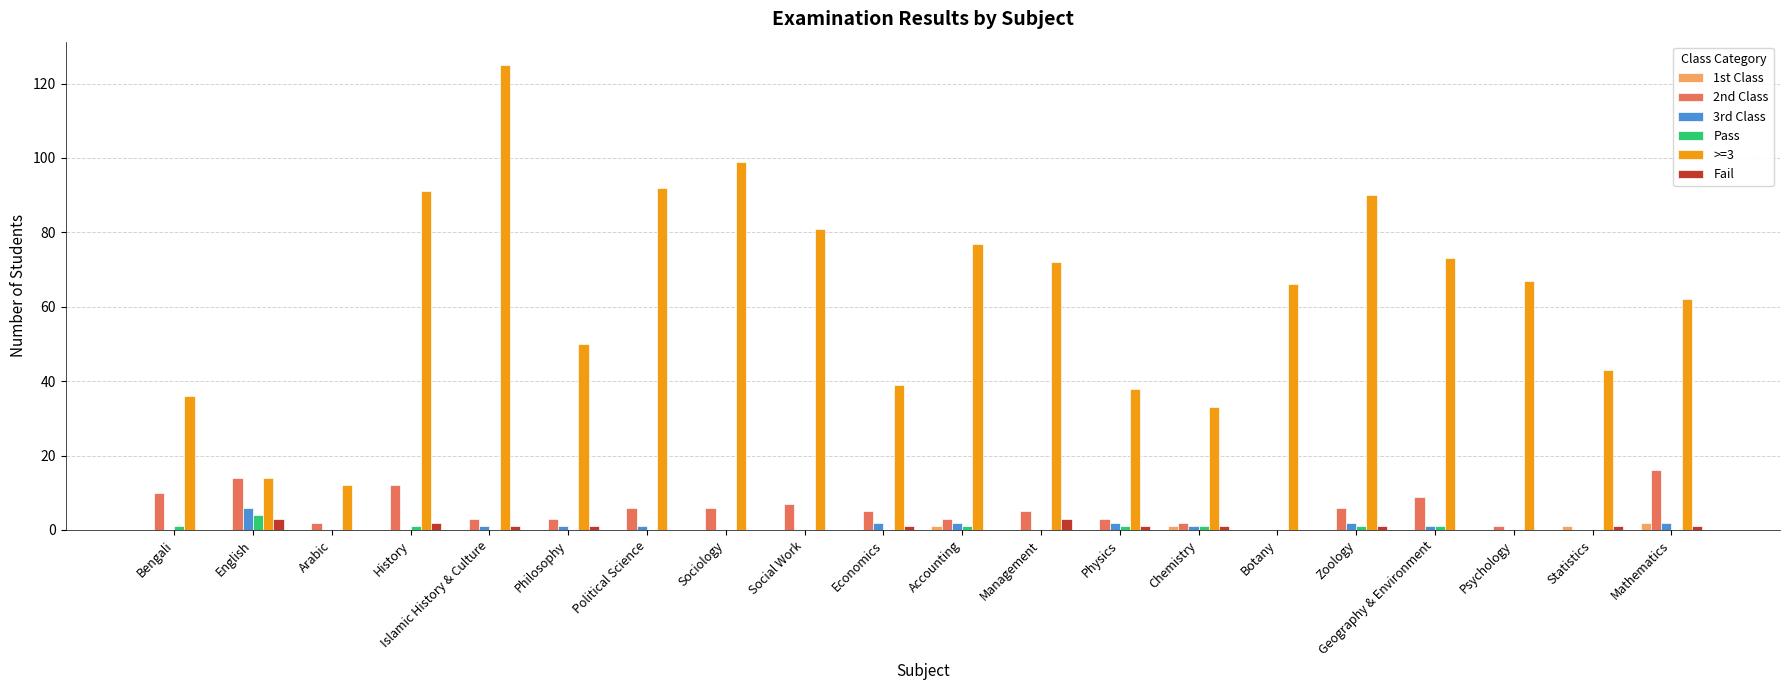

What is the sum of all 1st Class values?

5